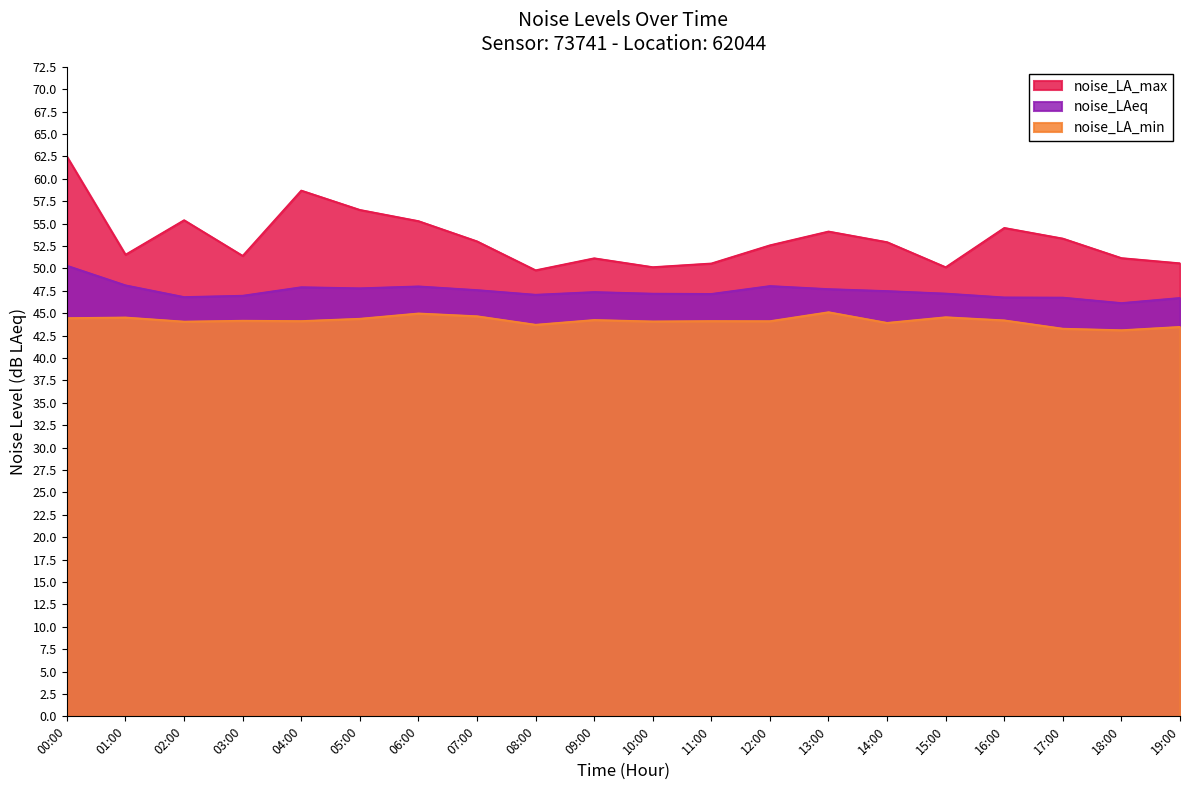

At how many categories does at least one series exceed 56?

3